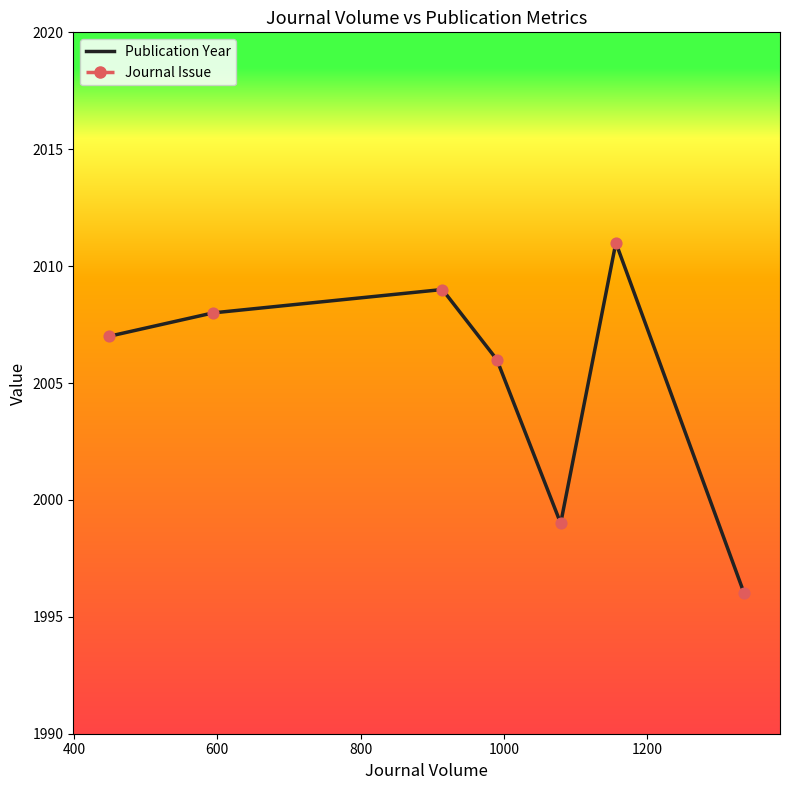

Which series reaches the maximum Y coordinate?

Publication Year